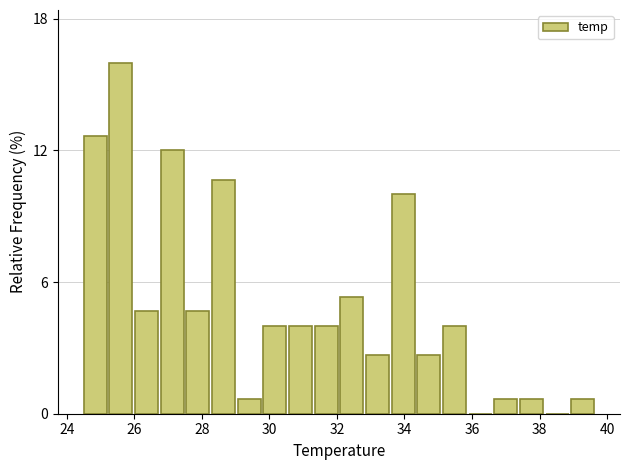

Around what value on the x-axis is the tallest bar? Give the approximate position of its centre, as read against the axis.

25.6